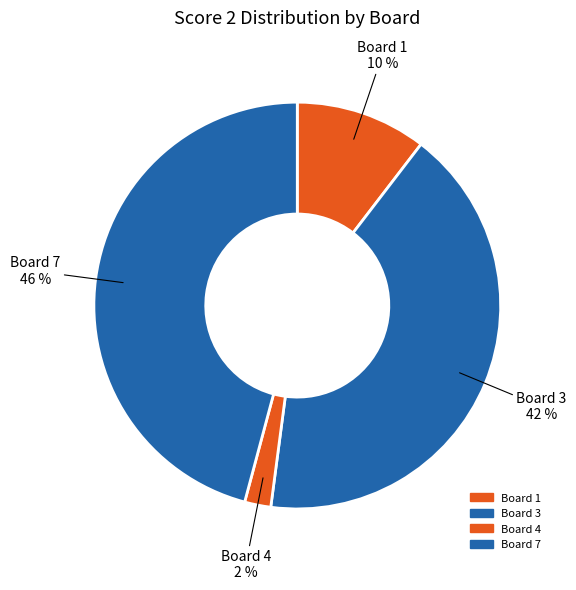

Count the number of slices in the pie.

4